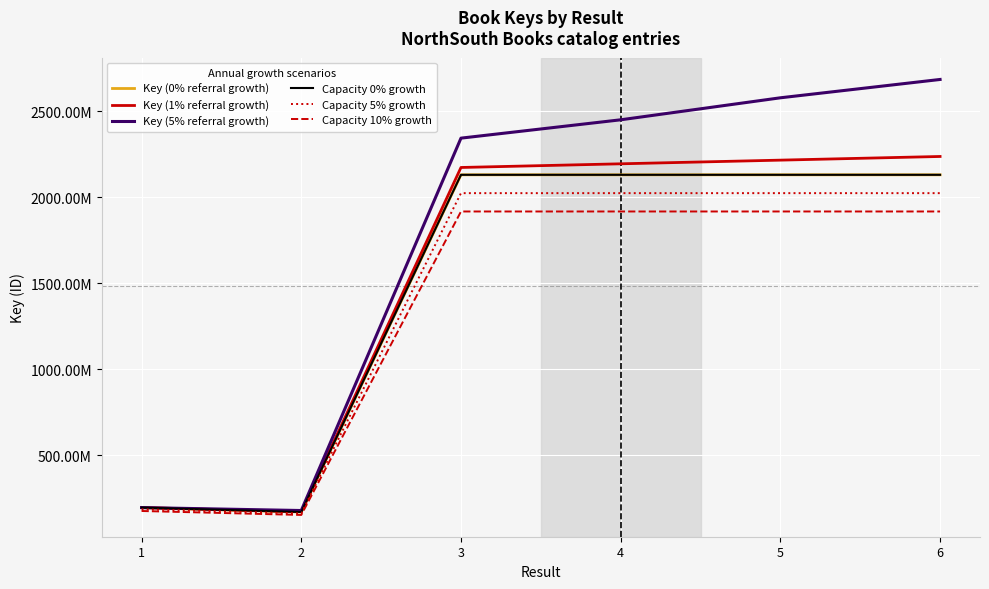

Where does the Capacity 5% growth series first go above 2023880730?

4